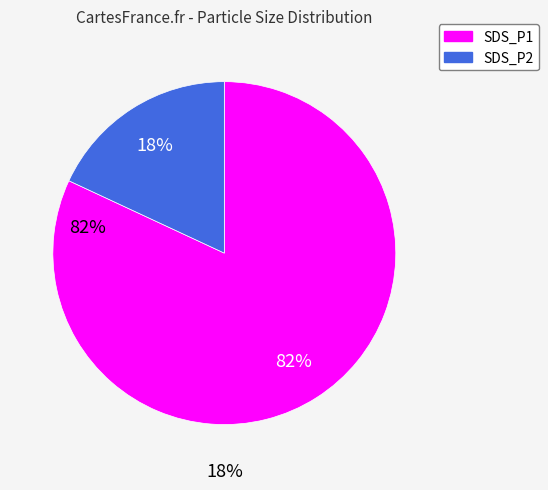

Combined, do SDS_P1 and SDS_P2 account for over 50%?

Yes